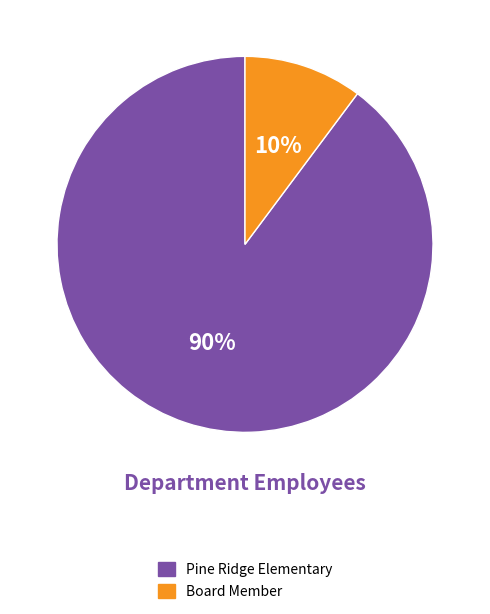

Does Board Member represent more than half of the total?

No